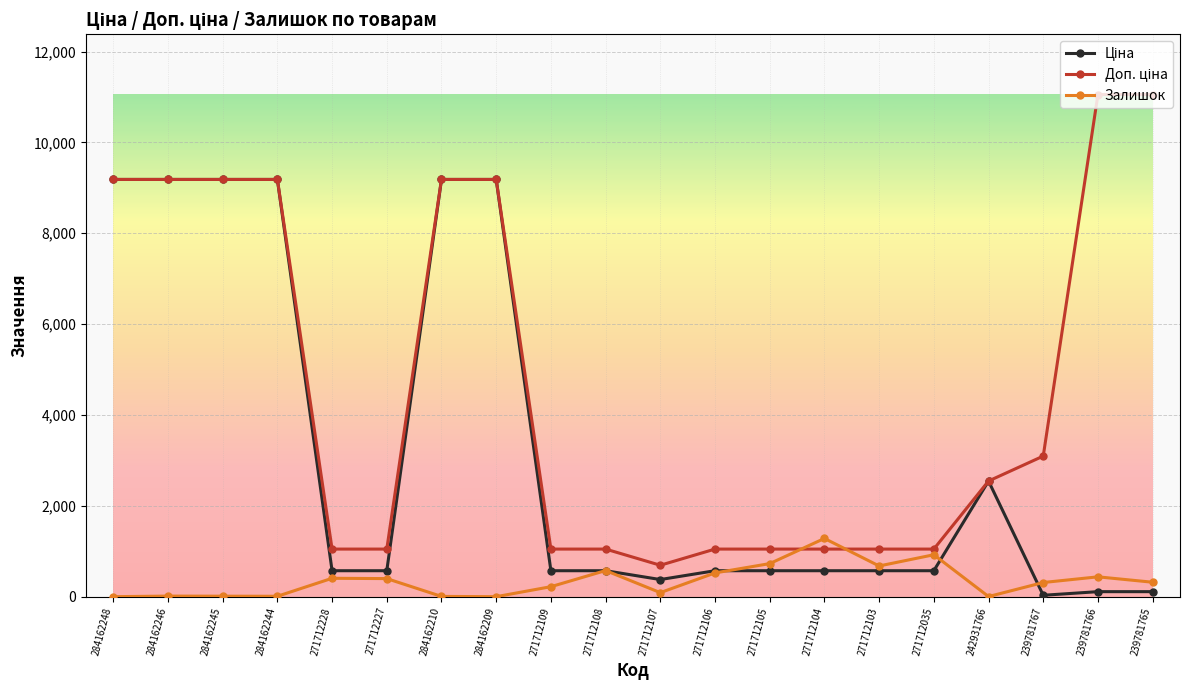

How many lines are shown in the chart?

3